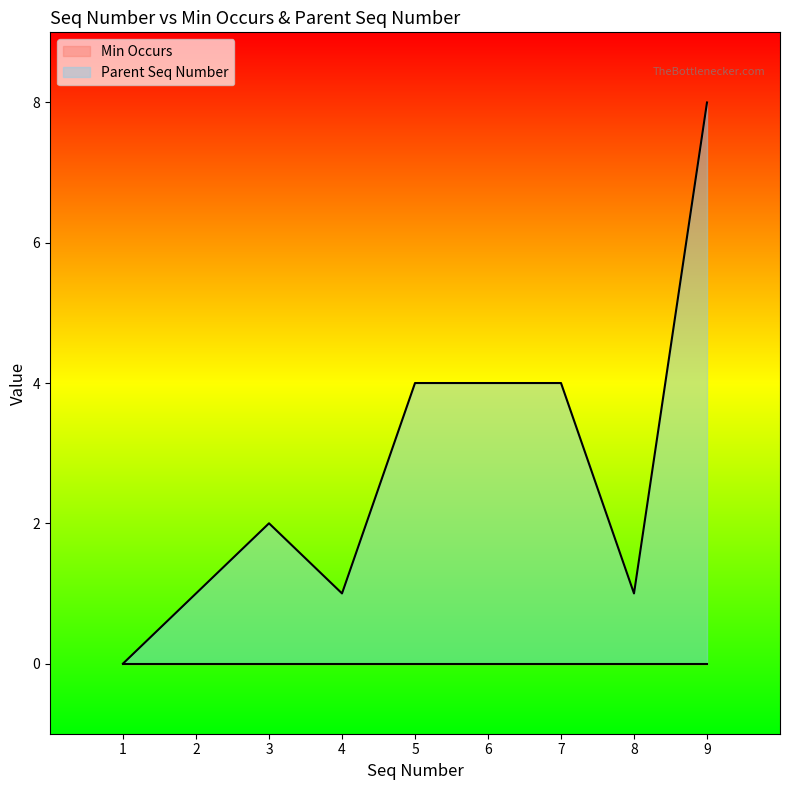

The chart shows a value of 8 at 9. True or false?

True